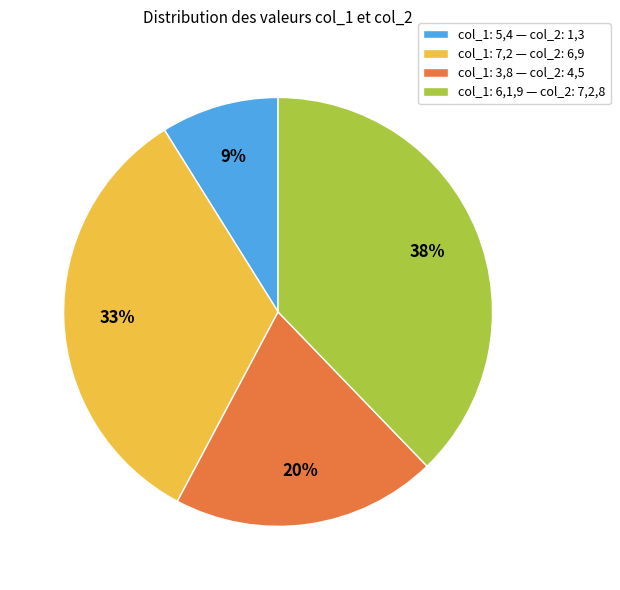

Combined, do col_1: 5,4 — col_2: 1,3 and col_1: 3,8 — col_2: 4,5 account for over 50%?

No